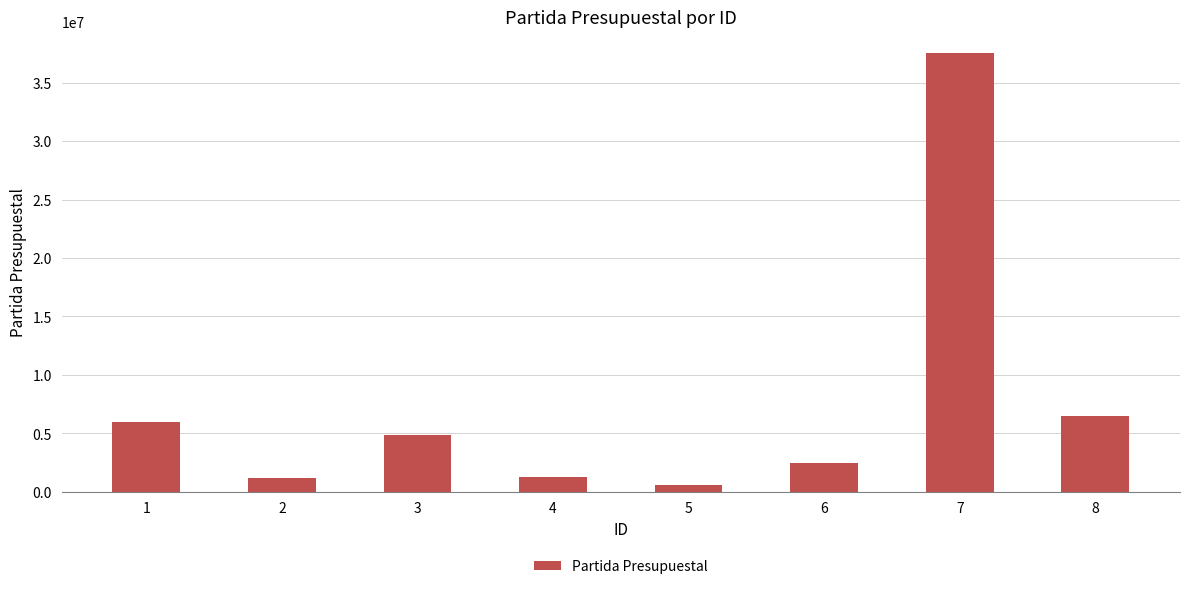

Does the chart contain any negative values?

No